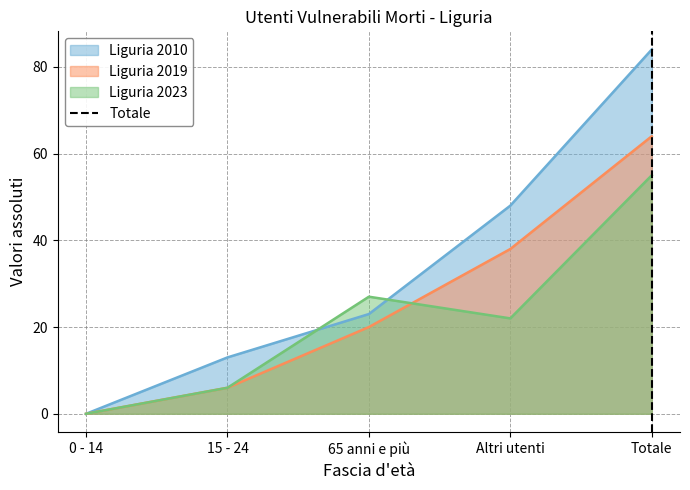

Where is Liguria 2019 nearest to the value 32?

Altri utenti